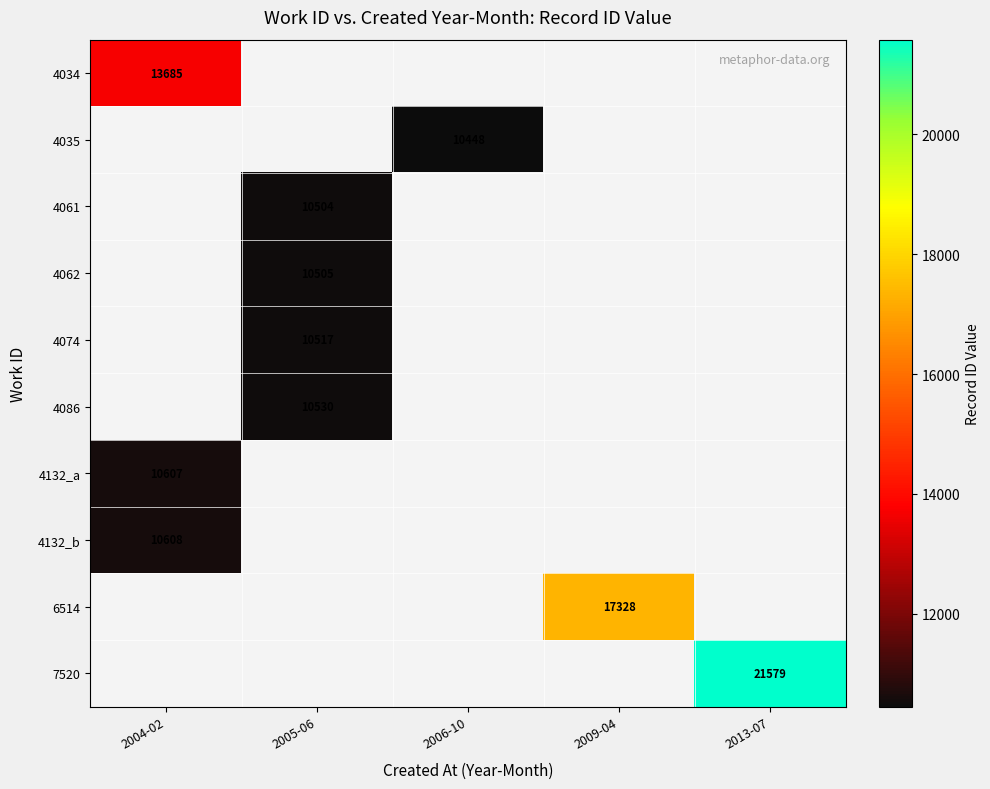

The 4034 series shows 0 at 2009-04. True or false?

True